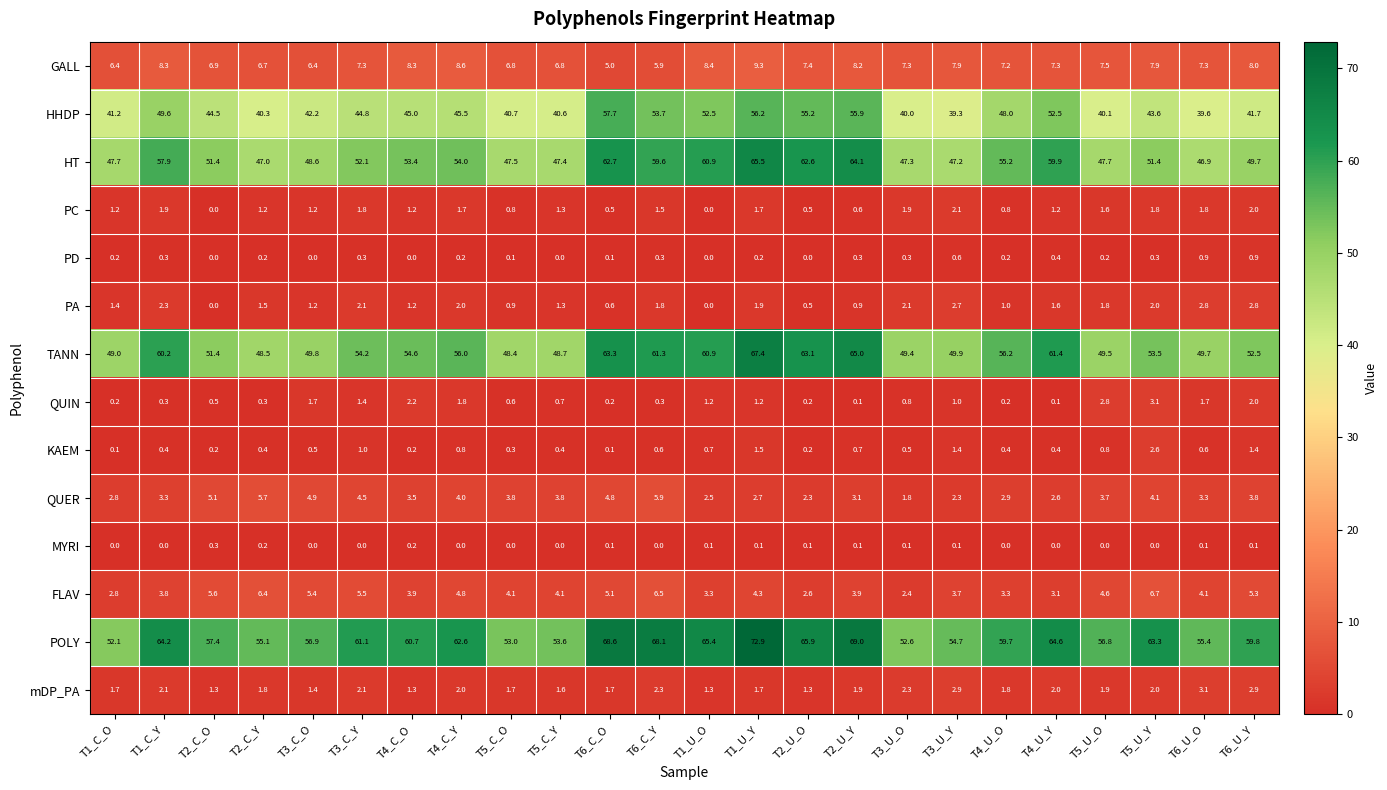

Where does the TANN series first go above 54?

T1_C_Y